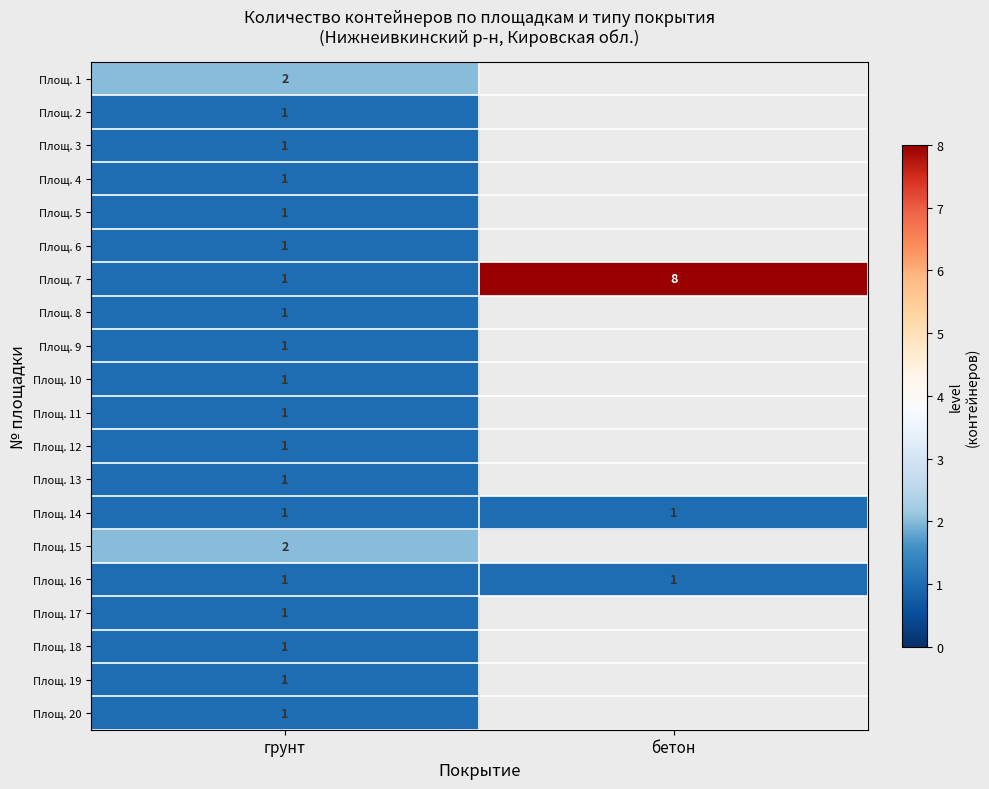

What is the total value across all series at грунт?

22